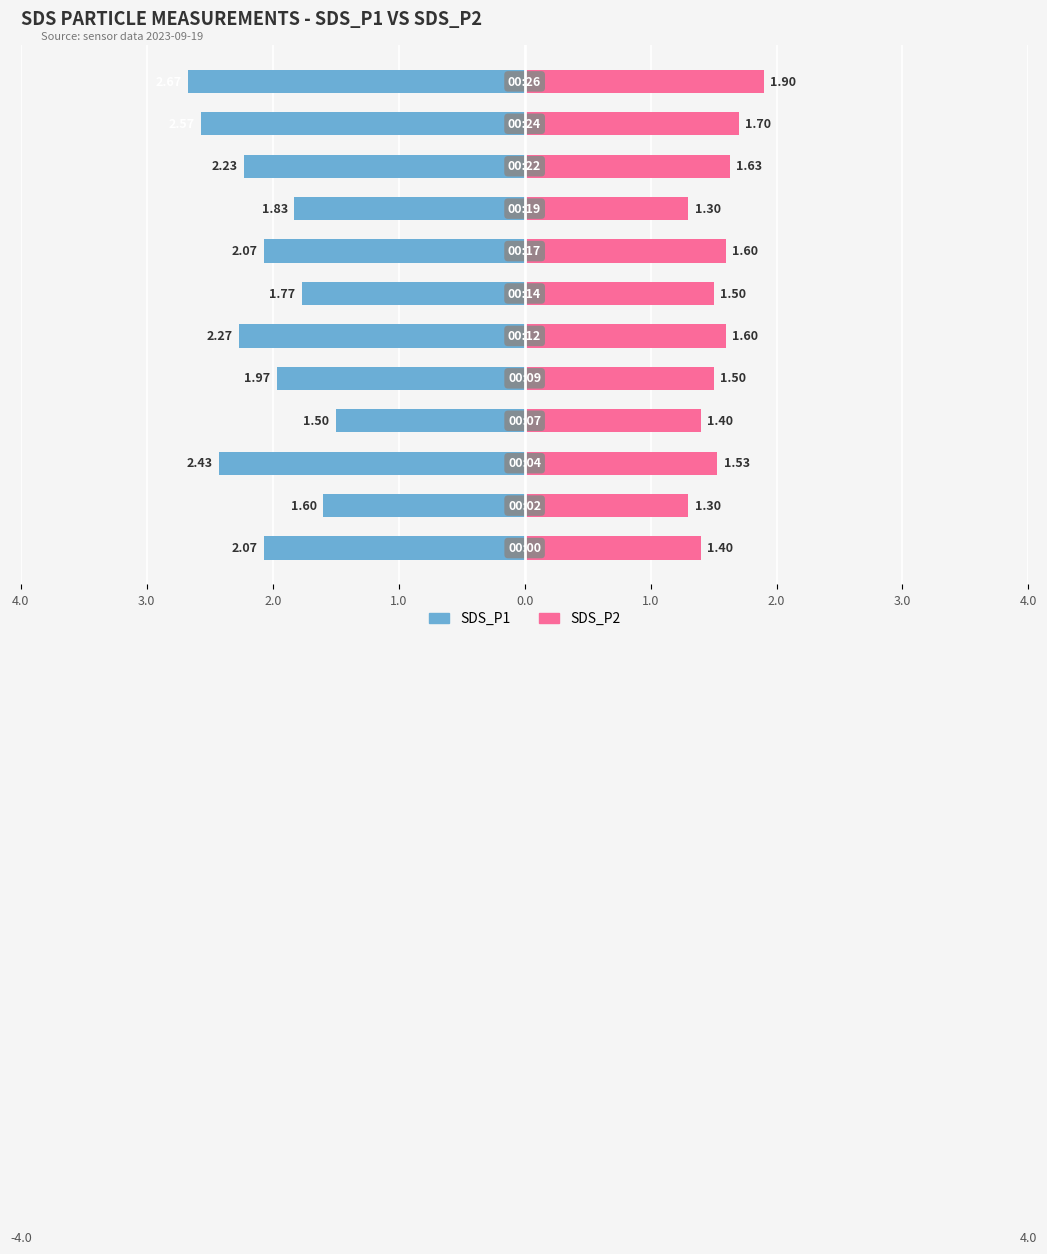

The SDS_P2 series shows 1.7 at 10. True or false?

True